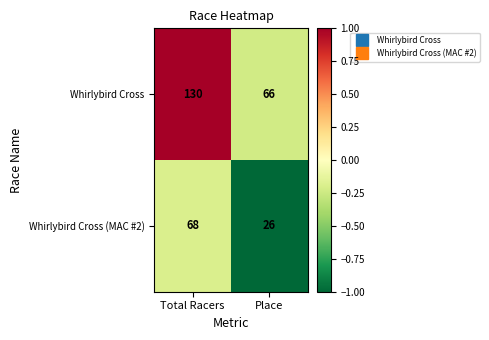

What is the approximate value of Whirlybird Cross (MAC #2) at Total Racers, to the nearest 5?

70